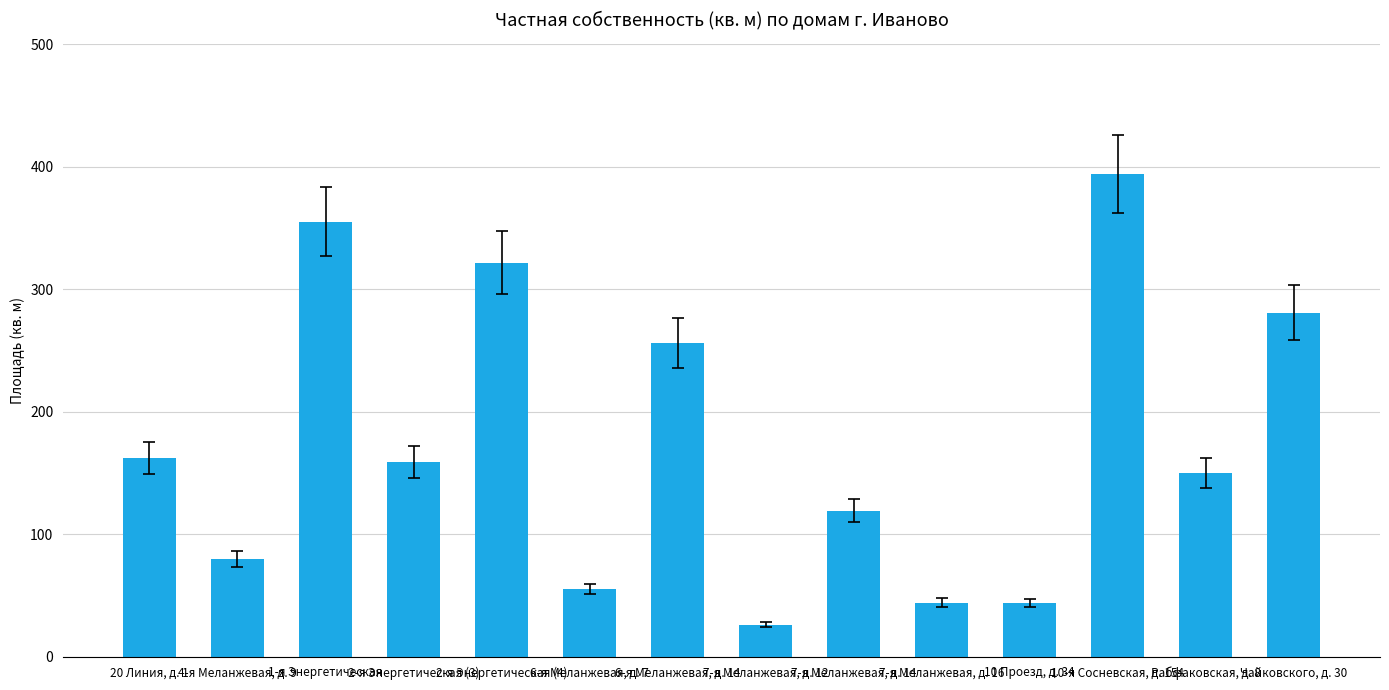

What is the value of the 10th bar from the left?

44.1